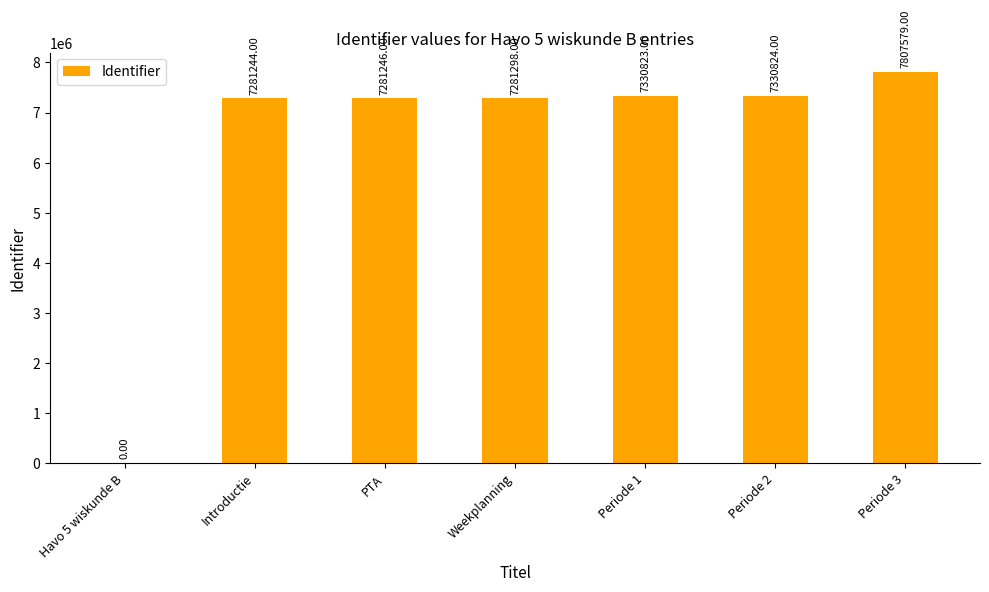

Which has a higher value, PTA or Havo 5 wiskunde B?

PTA